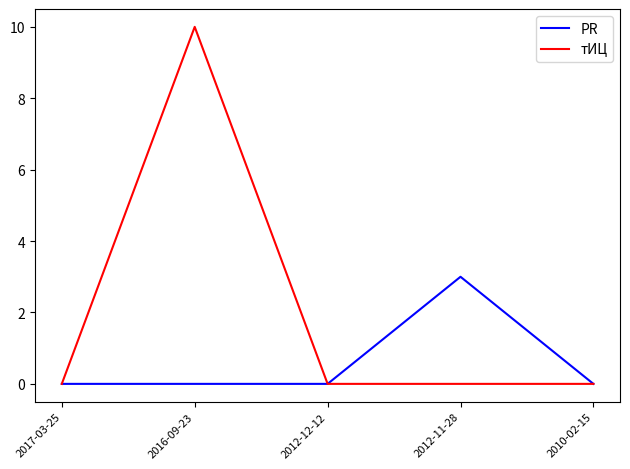

What position from the right is 2016-09-23?

4